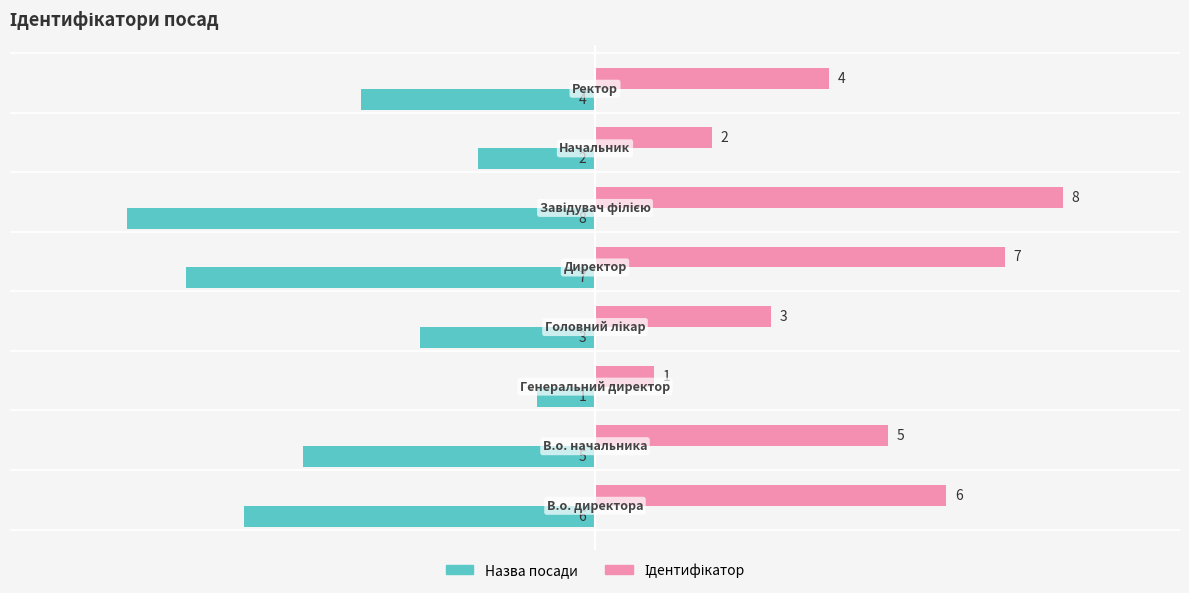

What is the difference between the maximum and second lowest values in the Назва посади series?

6